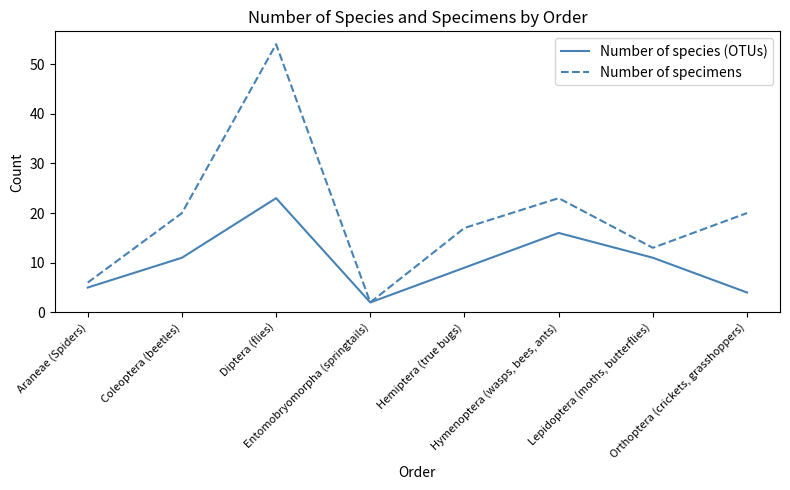

What is the greatest value displayed?

54